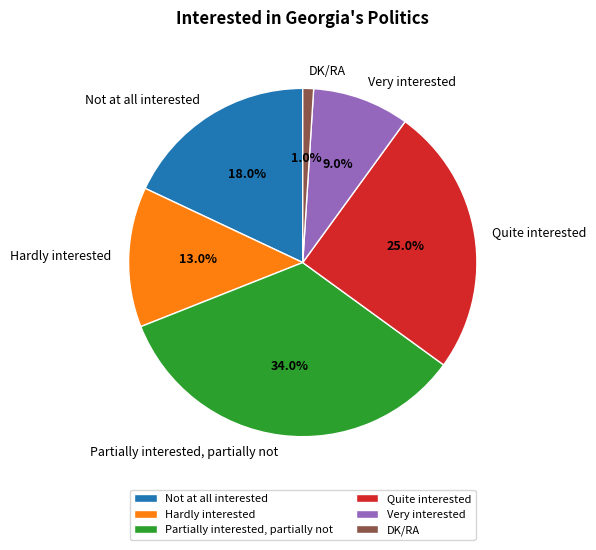

What portion of the pie excludes Not at all interested?

82.0%